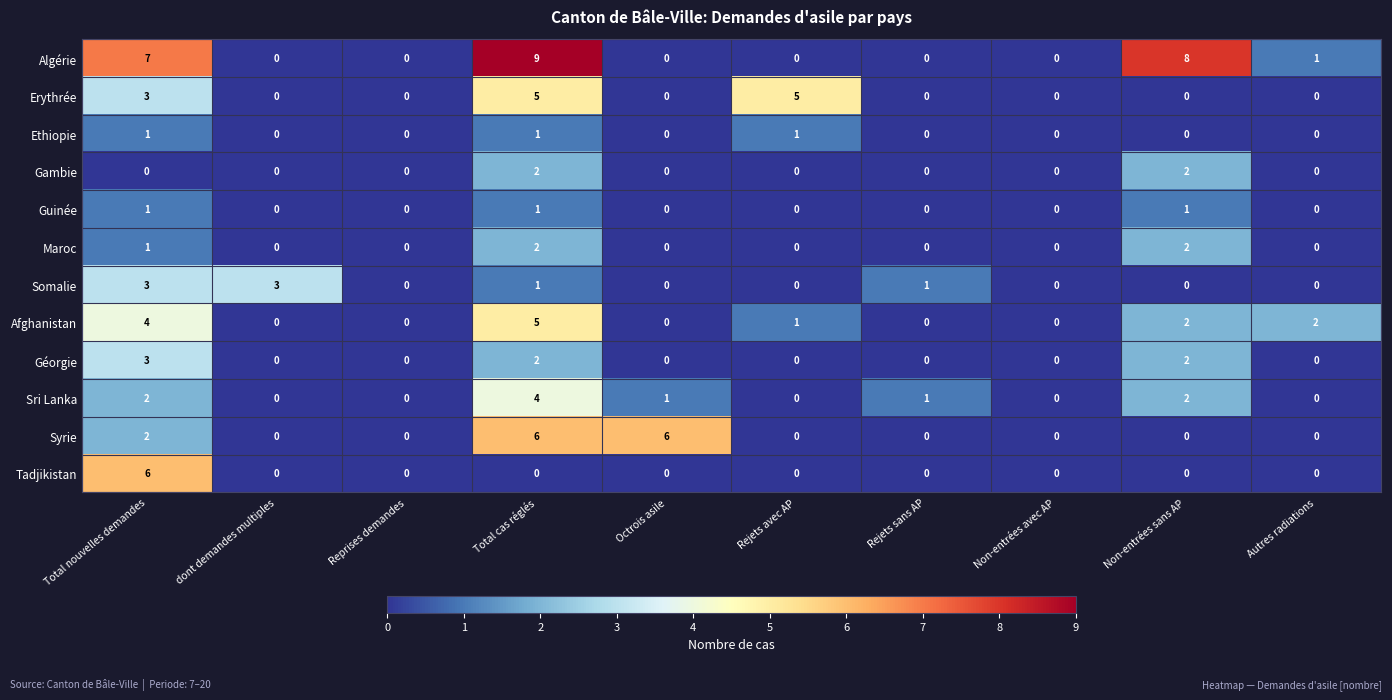

What is the difference between the maximum and second lowest values in the Géorgie series?

3